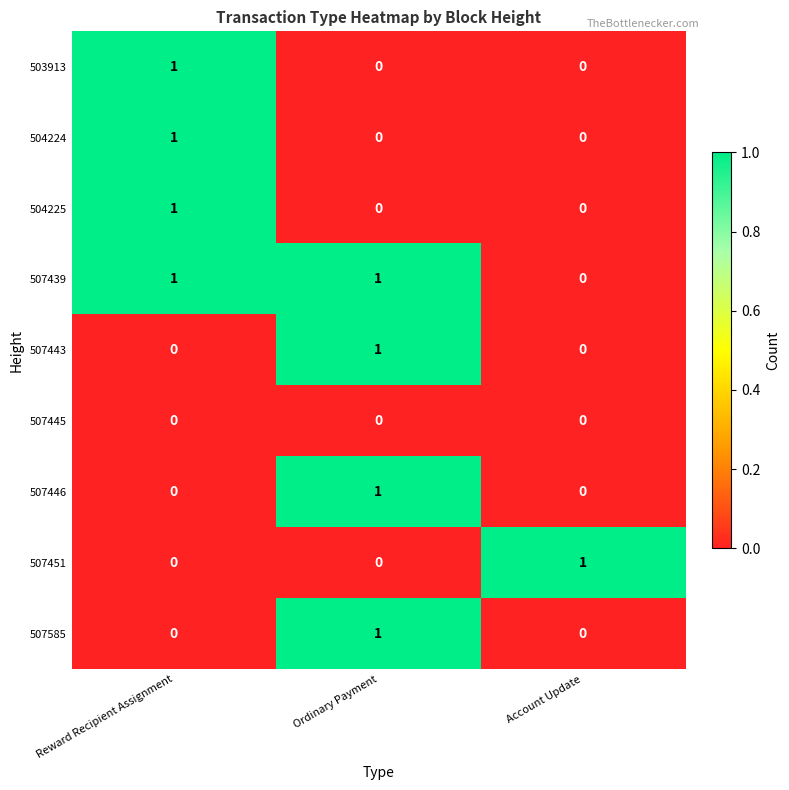

Count the 504224 values in the range 0 to 1.

3